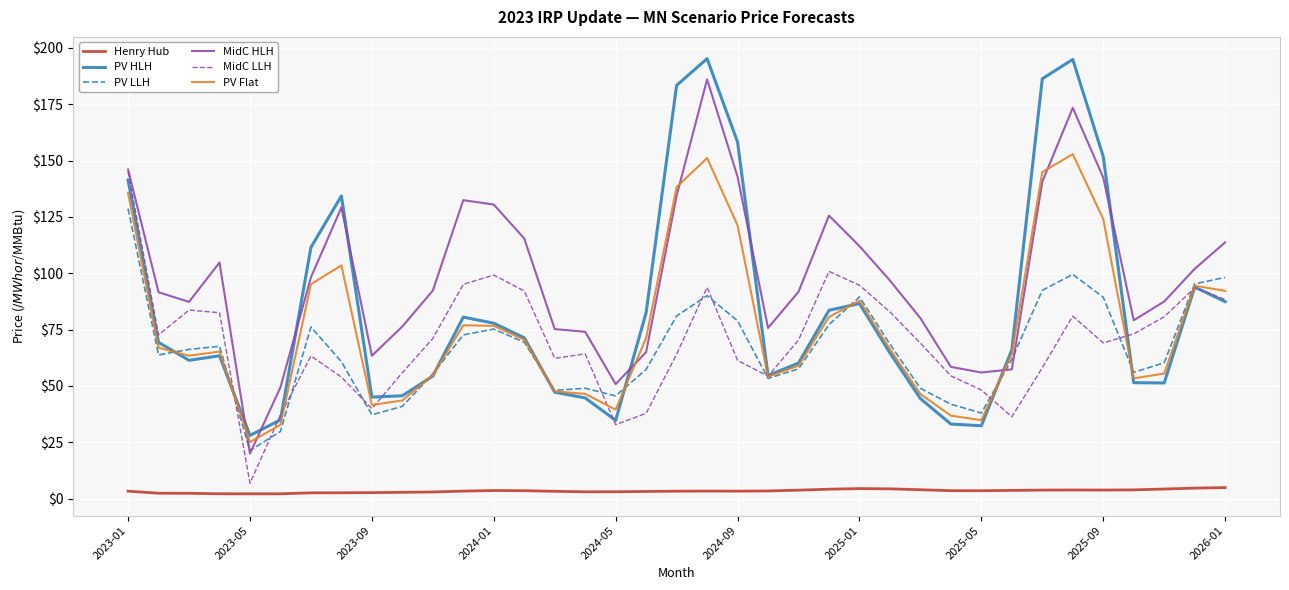

True or false: MidC LLH and Henry Hub cross at least once.

False